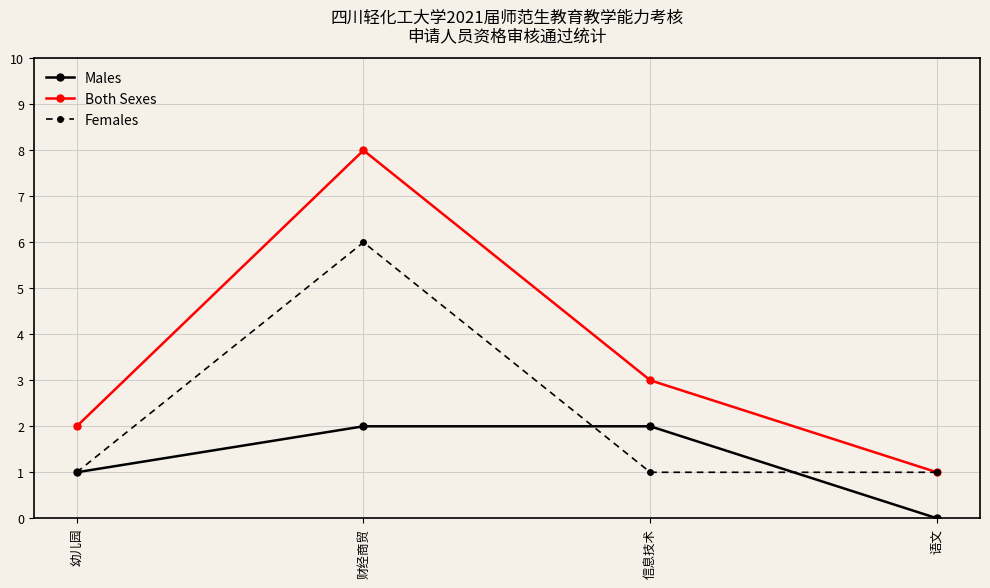

Which series has the widest spread of values?

Both Sexes